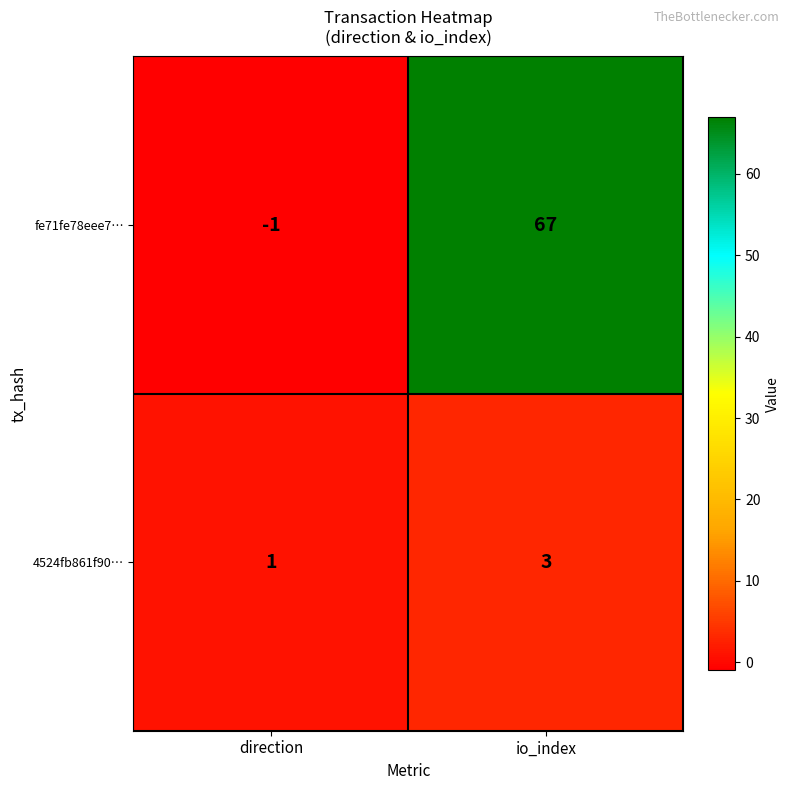

What is the sum of the 4524fb861f90… values at io_index and direction?

4